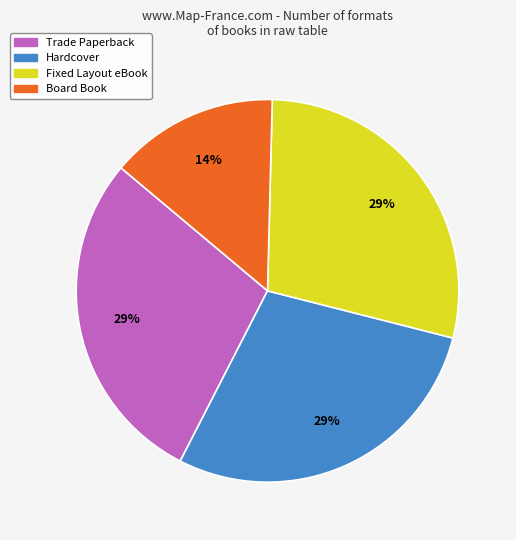

To the nearest percent, what is the average slice percentage?

25%